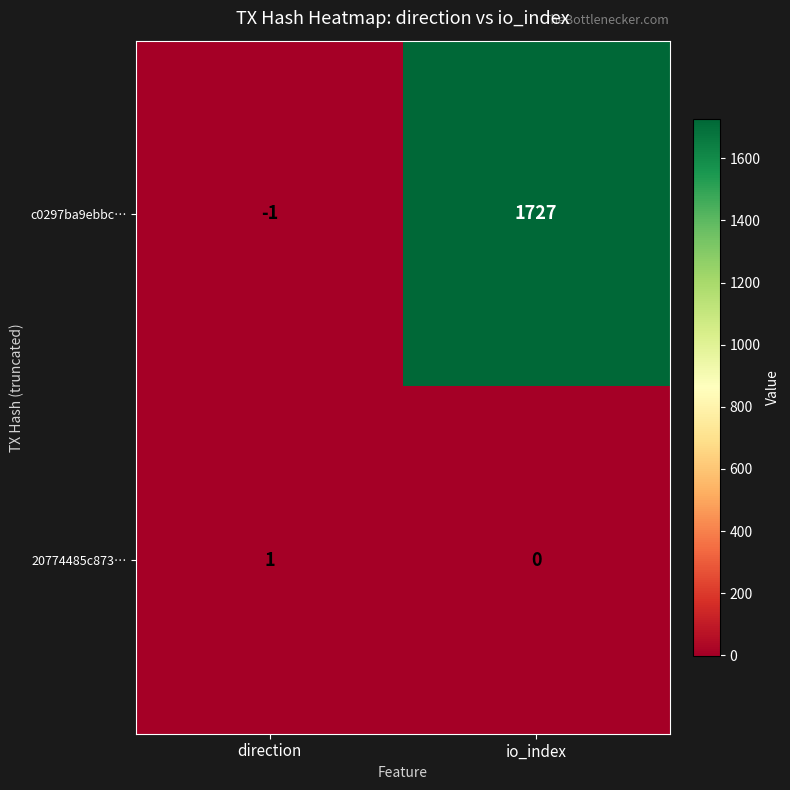

Is it true that c0297ba9ebbc… equals -1 at direction?

True